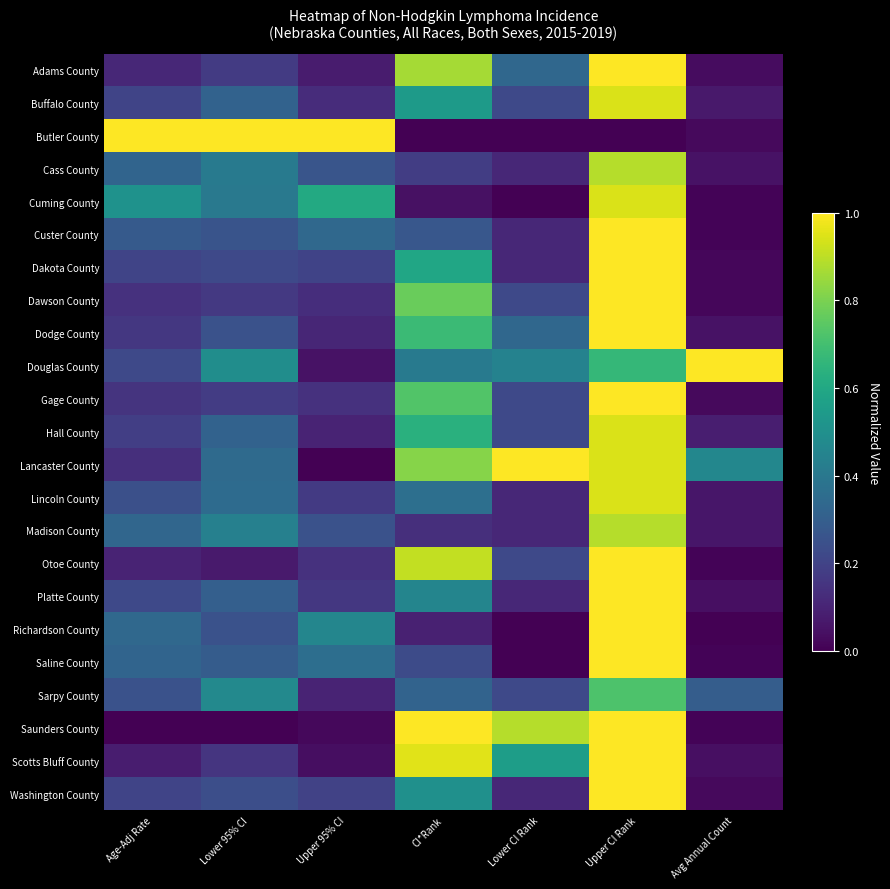

Reading left to right, transcribe all the data shown in this chart.

Adams County: Age-Adj Rate=0.1	Lower 95% CI=0.2	Upper 95% CI=0.1	CI*Rank=0.9	Lower CI Rank=0.3	Upper CI Rank=1.0	Avg Annual Count=0.0
Buffalo County: Age-Adj Rate=0.2	Lower 95% CI=0.3	Upper 95% CI=0.1	CI*Rank=0.5	Lower CI Rank=0.2	Upper CI Rank=0.9	Avg Annual Count=0.1
Butler County: Age-Adj Rate=1.0	Lower 95% CI=1.0	Upper 95% CI=1.0	CI*Rank=0.0	Lower CI Rank=0.0	Upper CI Rank=0.0	Avg Annual Count=0.0
Cass County: Age-Adj Rate=0.3	Lower 95% CI=0.4	Upper 95% CI=0.3	CI*Rank=0.2	Lower CI Rank=0.1	Upper CI Rank=0.9	Avg Annual Count=0.1
Cuming County: Age-Adj Rate=0.5	Lower 95% CI=0.4	Upper 95% CI=0.6	CI*Rank=0.0	Lower CI Rank=0.0	Upper CI Rank=0.9	Avg Annual Count=0.0
Custer County: Age-Adj Rate=0.3	Lower 95% CI=0.3	Upper 95% CI=0.3	CI*Rank=0.3	Lower CI Rank=0.1	Upper CI Rank=1.0	Avg Annual Count=0.0
Dakota County: Age-Adj Rate=0.2	Lower 95% CI=0.2	Upper 95% CI=0.2	CI*Rank=0.6	Lower CI Rank=0.1	Upper CI Rank=1.0	Avg Annual Count=0.0
Dawson County: Age-Adj Rate=0.1	Lower 95% CI=0.2	Upper 95% CI=0.1	CI*Rank=0.8	Lower CI Rank=0.2	Upper CI Rank=1.0	Avg Annual Count=0.0
Dodge County: Age-Adj Rate=0.2	Lower 95% CI=0.3	Upper 95% CI=0.1	CI*Rank=0.7	Lower CI Rank=0.3	Upper CI Rank=1.0	Avg Annual Count=0.1
Douglas County: Age-Adj Rate=0.2	Lower 95% CI=0.5	Upper 95% CI=0.1	CI*Rank=0.4	Lower CI Rank=0.4	Upper CI Rank=0.7	Avg Annual Count=1.0
Gage County: Age-Adj Rate=0.1	Lower 95% CI=0.2	Upper 95% CI=0.1	CI*Rank=0.7	Lower CI Rank=0.2	Upper CI Rank=1.0	Avg Annual Count=0.0
Hall County: Age-Adj Rate=0.2	Lower 95% CI=0.3	Upper 95% CI=0.1	CI*Rank=0.6	Lower CI Rank=0.2	Upper CI Rank=0.9	Avg Annual Count=0.1
Lancaster County: Age-Adj Rate=0.1	Lower 95% CI=0.3	Upper 95% CI=0.0	CI*Rank=0.8	Lower CI Rank=1.0	Upper CI Rank=0.9	Avg Annual Count=0.5
Lincoln County: Age-Adj Rate=0.2	Lower 95% CI=0.3	Upper 95% CI=0.2	CI*Rank=0.4	Lower CI Rank=0.1	Upper CI Rank=0.9	Avg Annual Count=0.1
Madison County: Age-Adj Rate=0.3	Lower 95% CI=0.4	Upper 95% CI=0.3	CI*Rank=0.1	Lower CI Rank=0.1	Upper CI Rank=0.9	Avg Annual Count=0.1
Otoe County: Age-Adj Rate=0.1	Lower 95% CI=0.1	Upper 95% CI=0.1	CI*Rank=0.9	Lower CI Rank=0.2	Upper CI Rank=1.0	Avg Annual Count=0.0
Platte County: Age-Adj Rate=0.2	Lower 95% CI=0.3	Upper 95% CI=0.2	CI*Rank=0.5	Lower CI Rank=0.1	Upper CI Rank=1.0	Avg Annual Count=0.0
Richardson County: Age-Adj Rate=0.3	Lower 95% CI=0.3	Upper 95% CI=0.5	CI*Rank=0.1	Lower CI Rank=0.0	Upper CI Rank=1.0	Avg Annual Count=0.0
Saline County: Age-Adj Rate=0.3	Lower 95% CI=0.3	Upper 95% CI=0.4	CI*Rank=0.2	Lower CI Rank=0.0	Upper CI Rank=1.0	Avg Annual Count=0.0
Sarpy County: Age-Adj Rate=0.3	Lower 95% CI=0.5	Upper 95% CI=0.1	CI*Rank=0.3	Lower CI Rank=0.2	Upper CI Rank=0.7	Avg Annual Count=0.3
Saunders County: Age-Adj Rate=0.0	Lower 95% CI=0.0	Upper 95% CI=0.0	CI*Rank=1.0	Lower CI Rank=0.9	Upper CI Rank=1.0	Avg Annual Count=0.0
Scotts Bluff County: Age-Adj Rate=0.1	Lower 95% CI=0.2	Upper 95% CI=0.0	CI*Rank=1.0	Lower CI Rank=0.6	Upper CI Rank=1.0	Avg Annual Count=0.0
Washington County: Age-Adj Rate=0.2	Lower 95% CI=0.2	Upper 95% CI=0.2	CI*Rank=0.5	Lower CI Rank=0.1	Upper CI Rank=1.0	Avg Annual Count=0.0